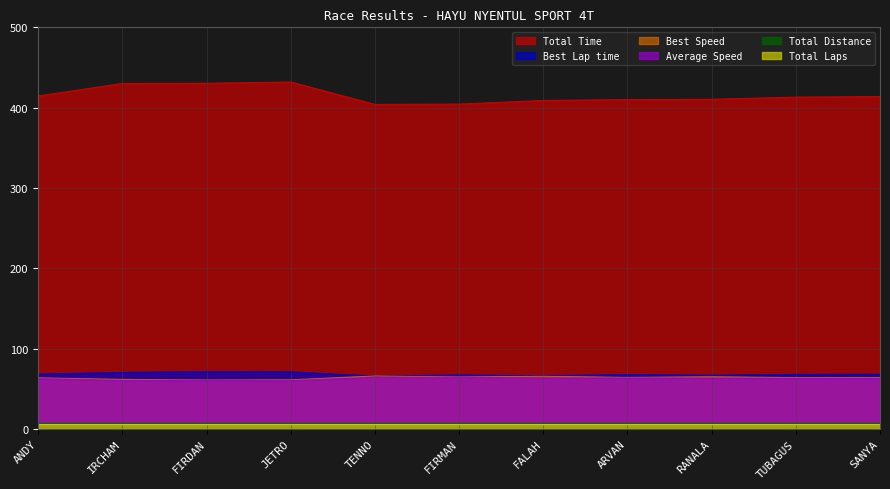

At which category is the sum across all series the highest?

JETRO